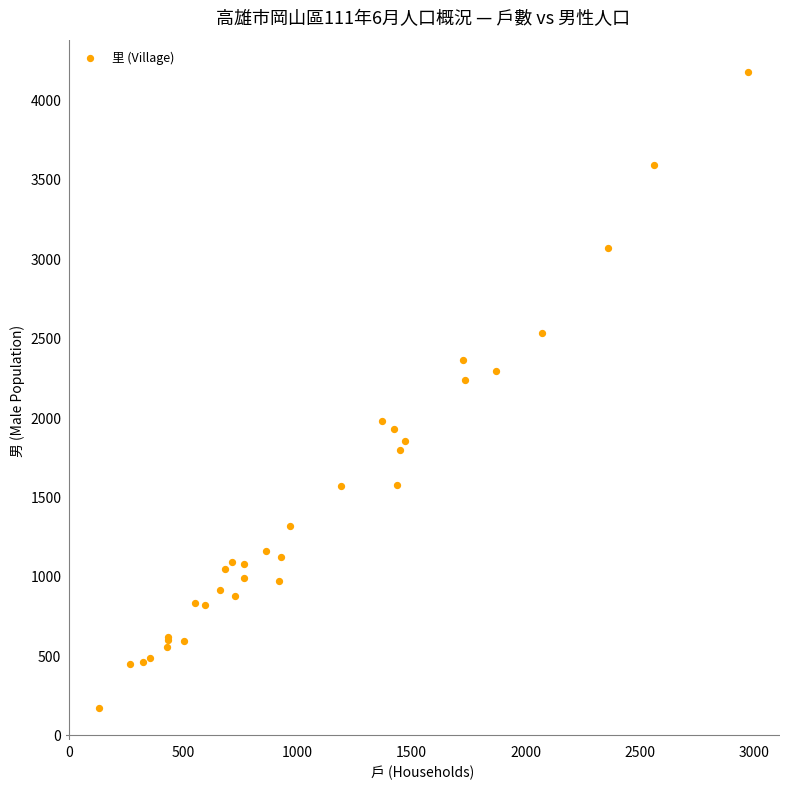

What Y value in the scatter plot is closest to 2171?

2236